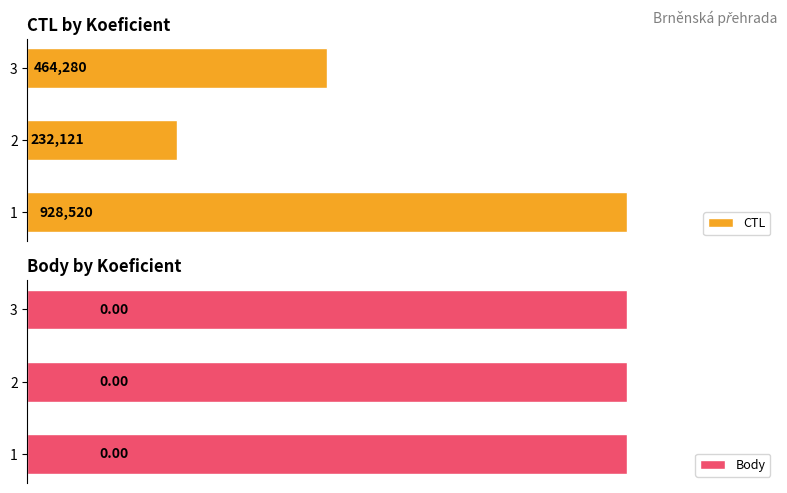

Does the chart contain stacked bars?

No